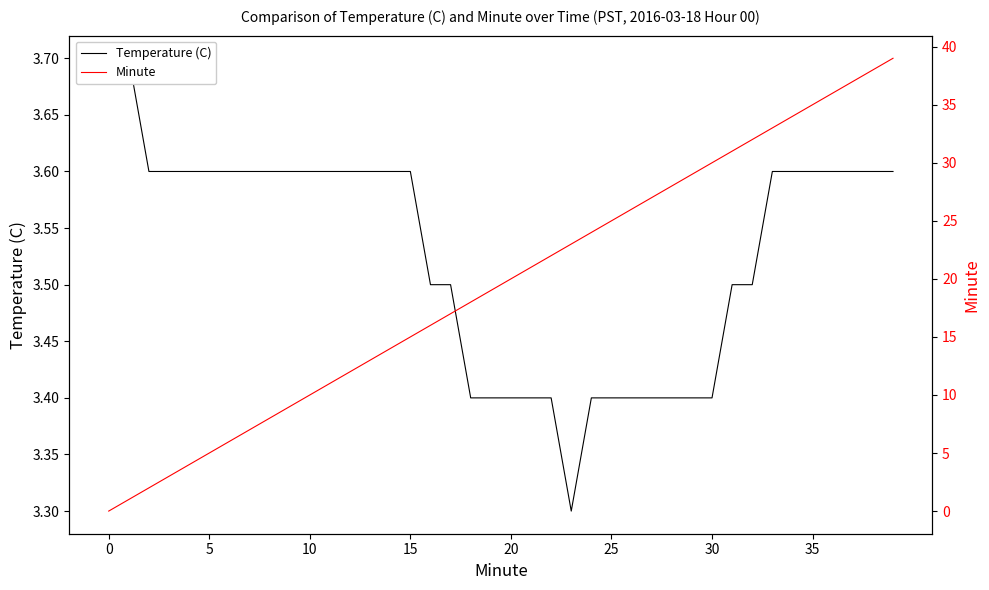

At which label is Minute closest to 19?

19